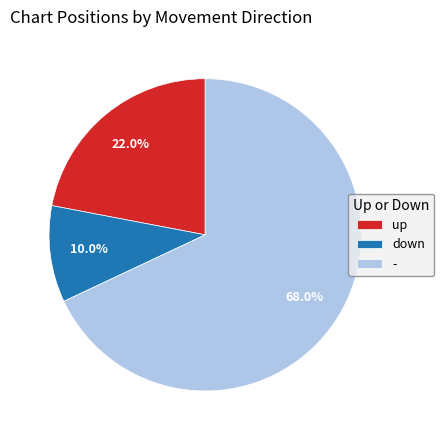

Approximately how many times larger is the value at down compared to -?

0.1